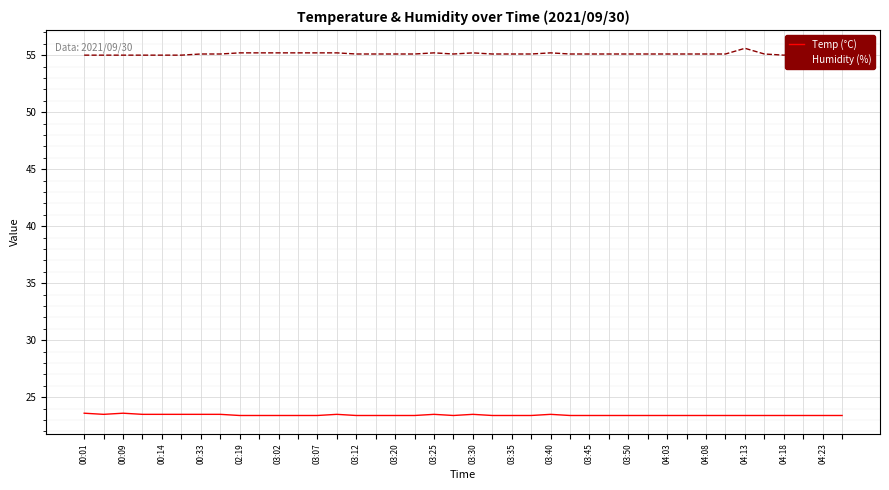

Rank the series by their maximum value, from lowest to highest.

Temp (°C), Humidity (%)